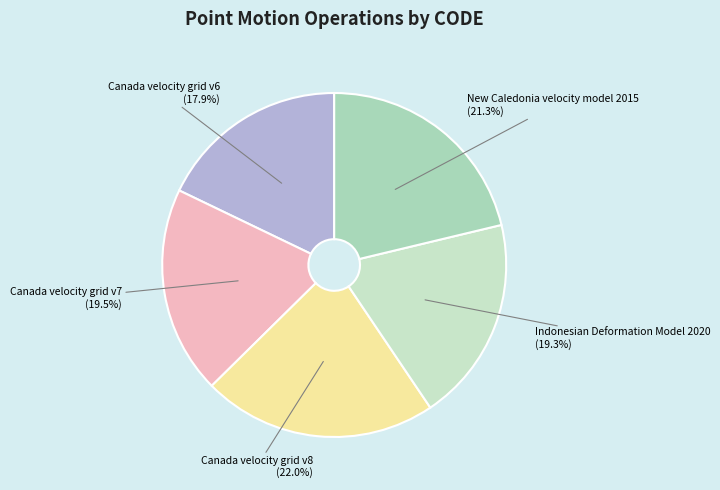

Between Canada velocity grid v8 and New Caledonia velocity model 2015, which is larger?

Canada velocity grid v8